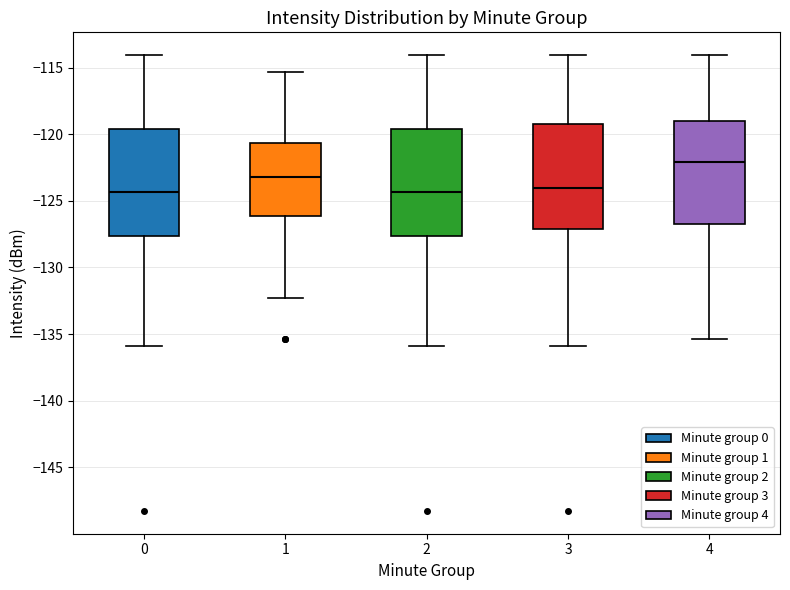

Reading left to right, read every box against the y-axis: the position of its median line, the range the box covers, and the ends of its whiskers. The values are not printed on the chart, so give them approximately, as read against the axis.

0: median -124.5, box -127.5 to -119.5, whiskers -136.0 to -114.0
1: median -123.0, box -126.0 to -120.5, whiskers -132.5 to -115.5
2: median -124.5, box -127.5 to -119.5, whiskers -136.0 to -114.0
3: median -124.0, box -127.0 to -119.0, whiskers -136.0 to -114.0
4: median -122.0, box -126.5 to -119.0, whiskers -135.5 to -114.0